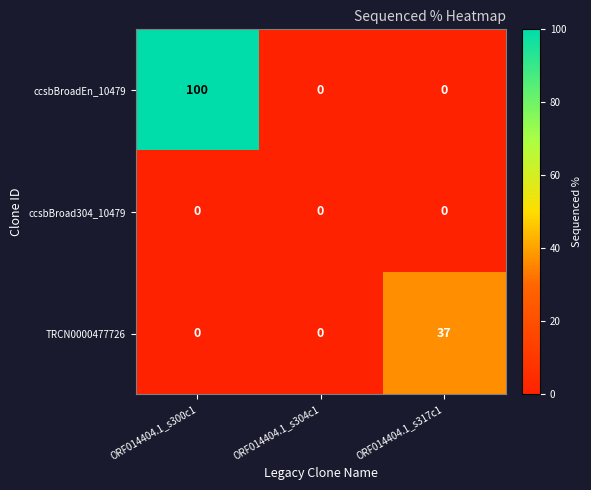

What is the greatest value displayed?

100